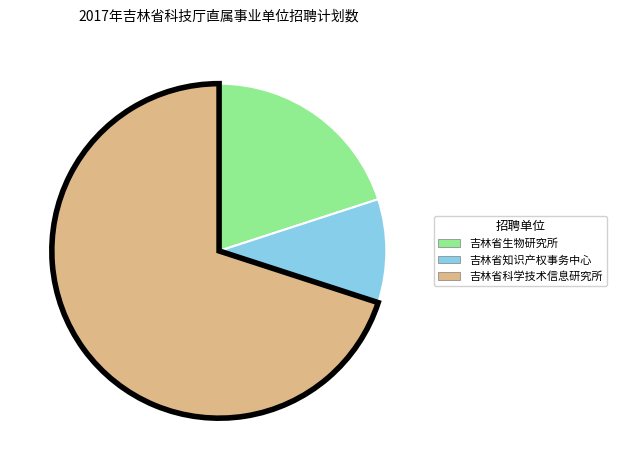

What is the largest slice in the pie chart?

吉林省科学技术信息研究所